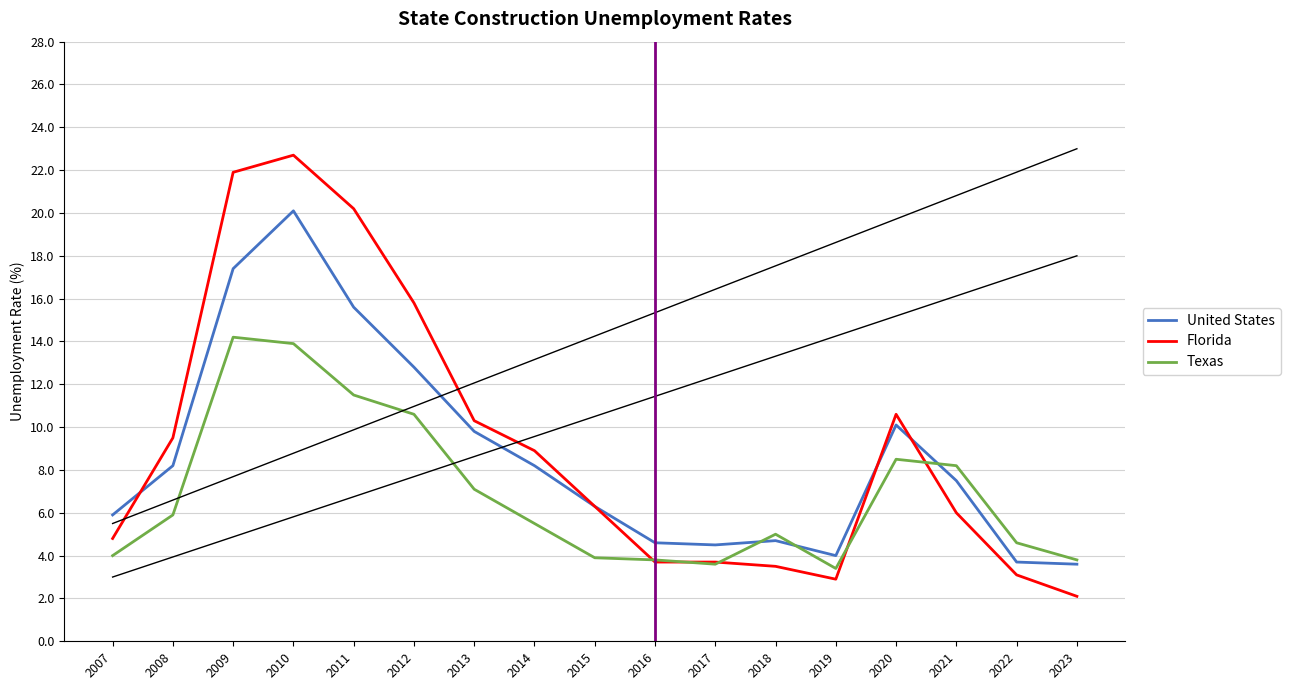

True or false: Florida and Texas cross at least once.

True